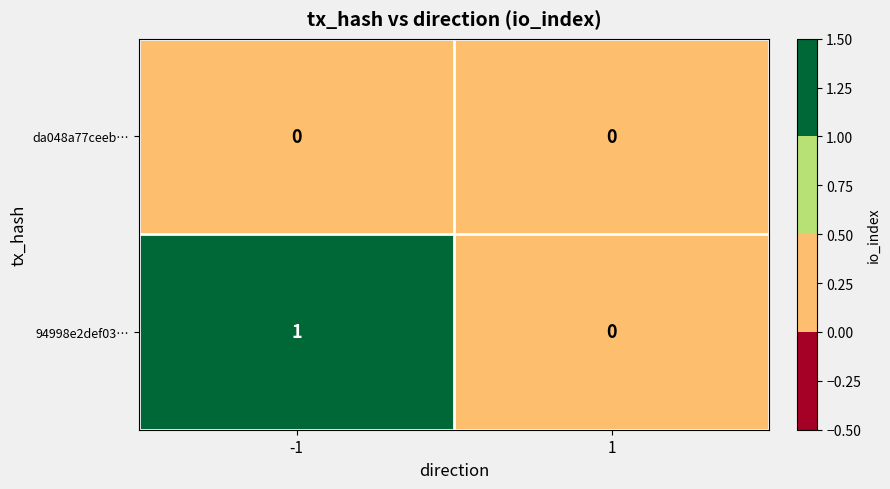

Between -1 and 1, which series saw the biggest shift?

94998e2def03…